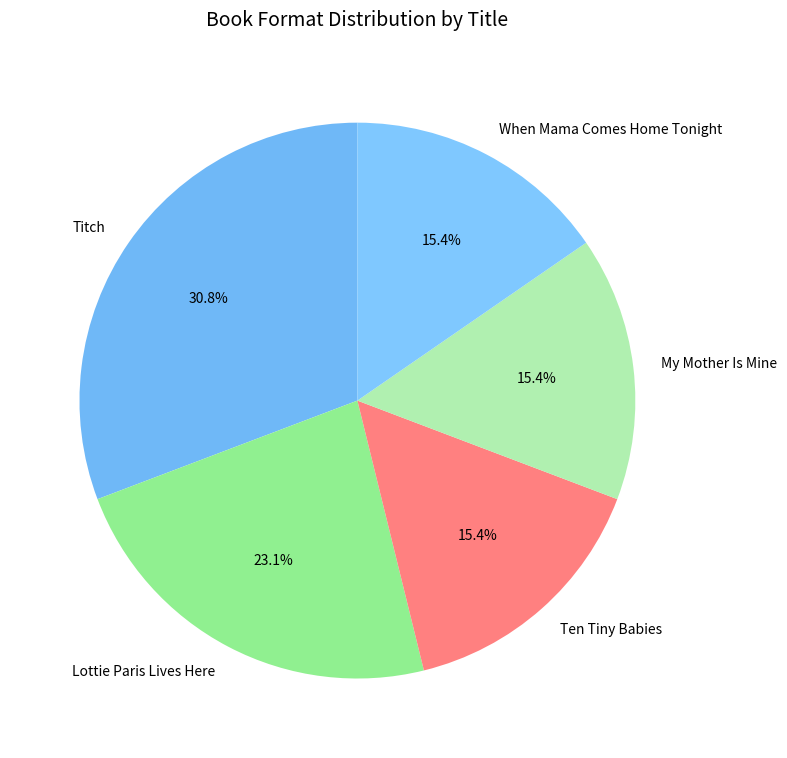

How many slices are in this pie chart?

5